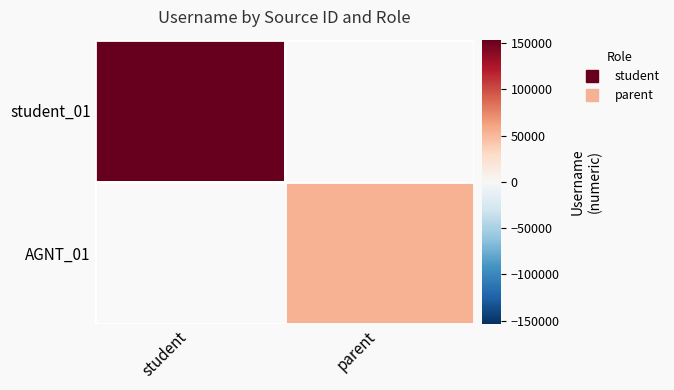

List the series in order of their peak value, highest first.

student_01, AGNT_01